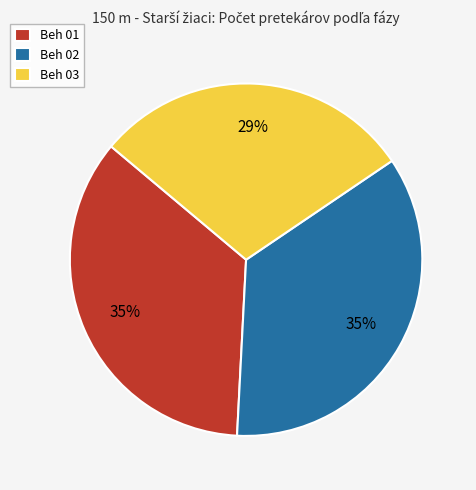

Between Beh 03 and Beh 01, which is larger?

Beh 01